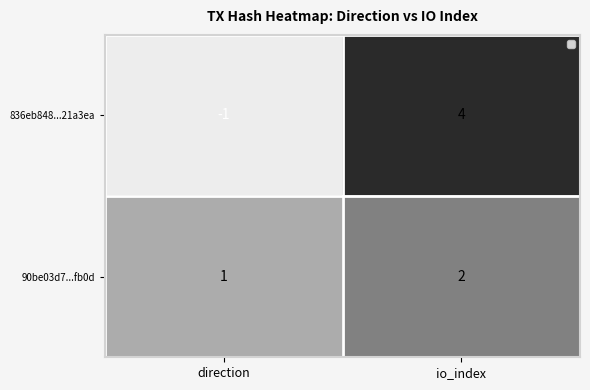

What is the sum of the 836eb848...21a3ea values at io_index and direction?

3